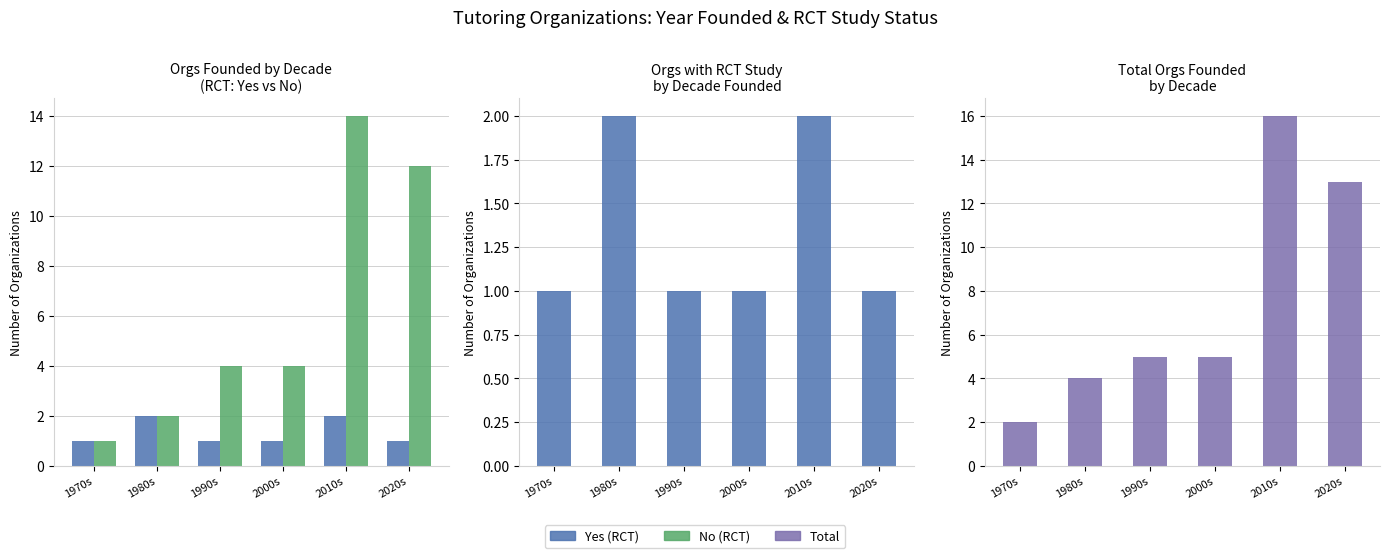

What is the label of the 1st bar from the left?

1970s